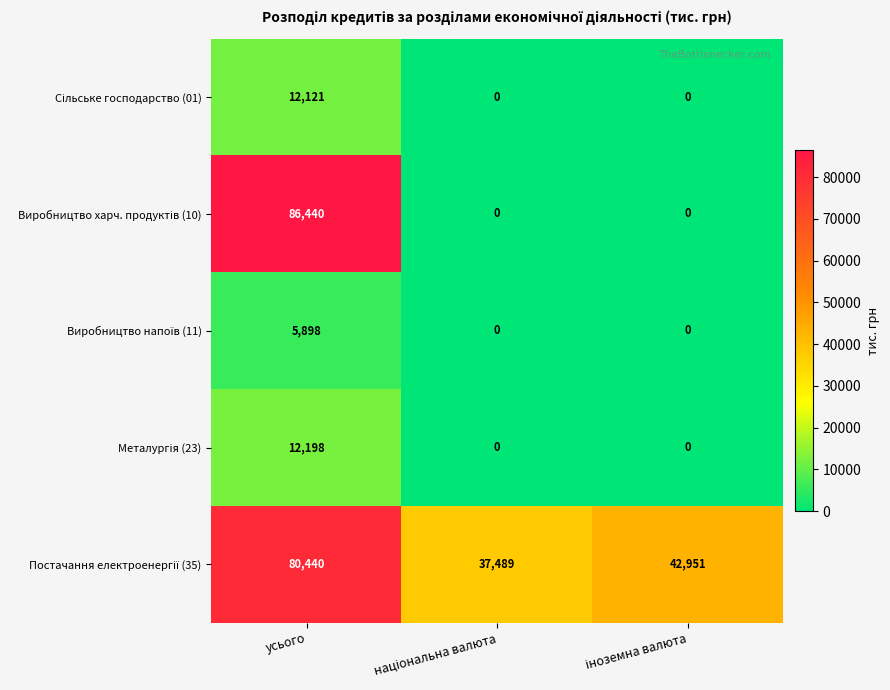

At which category does the chart reach its peak across all series?

усього